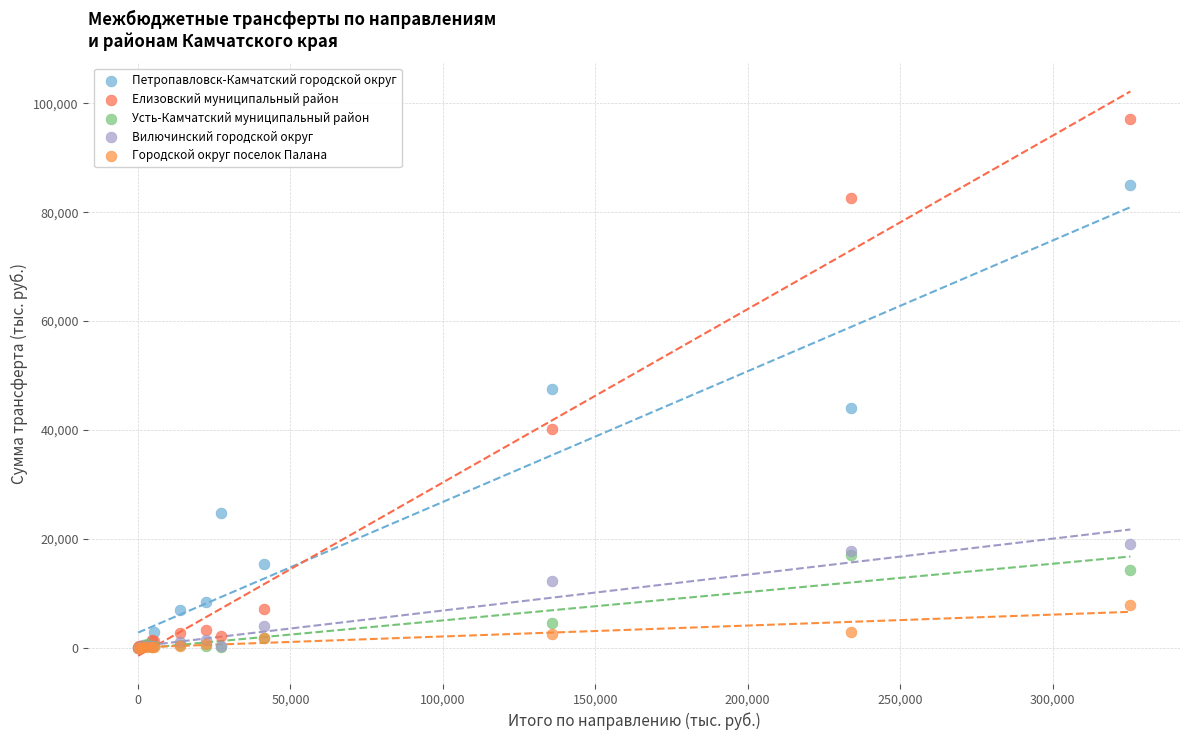

Which series has the widest spread of Y values?

Елизовский муниципальный район